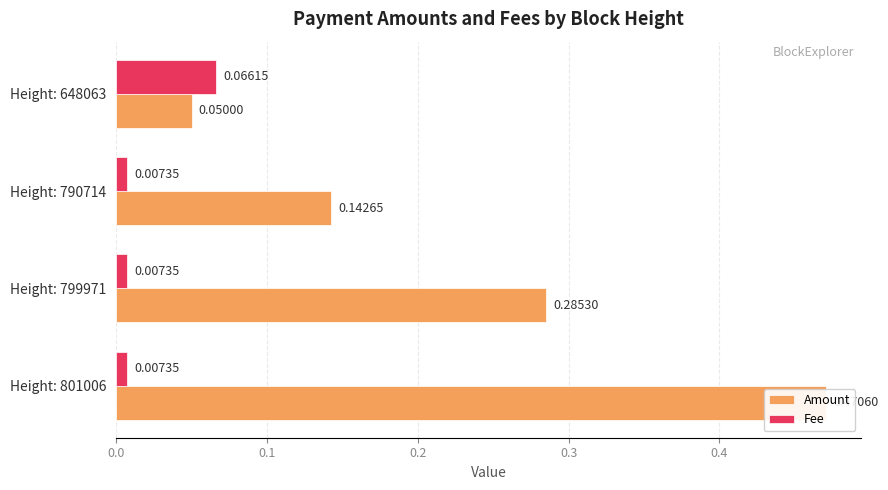

True or false: Amount has a value of 0.5 at Height: 799971.

False